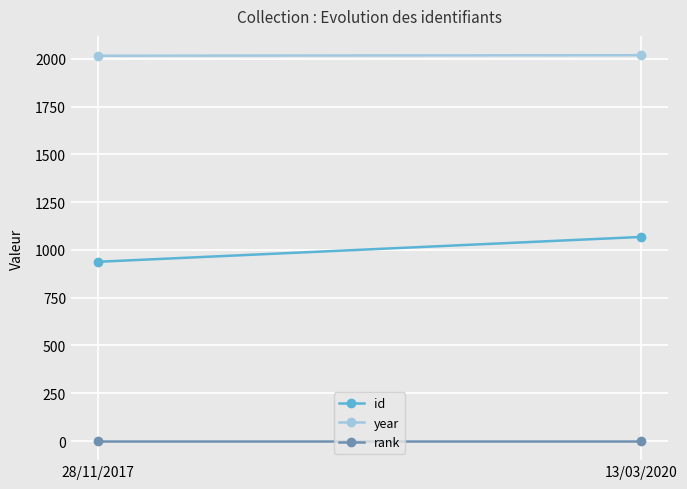

What is the spread (max minus min) of values at 13/03/2020?

2018